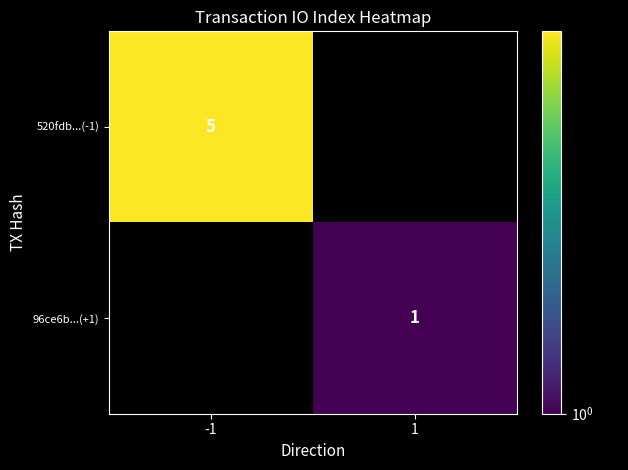

What is the sum of the 520fdb...(-1) values at 1 and -1?

5